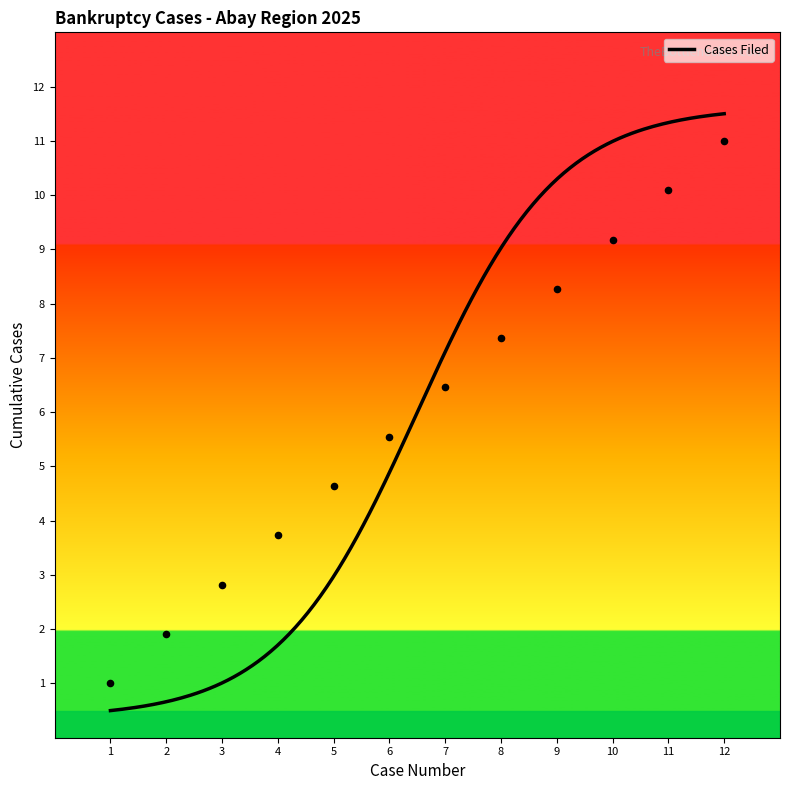

What is the minimum value for Cases Filed?

0.5